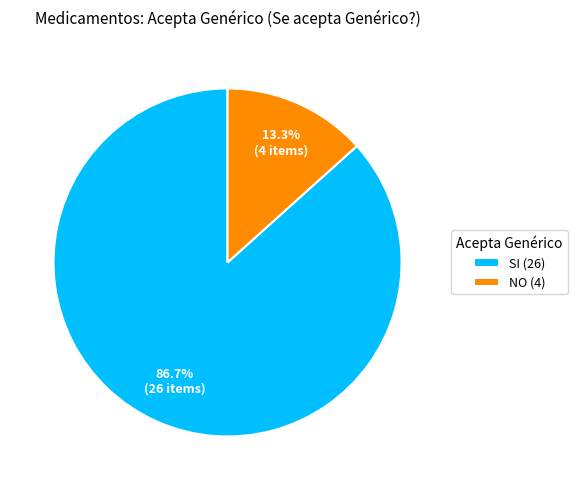

Between SI and NO, which is larger?

SI